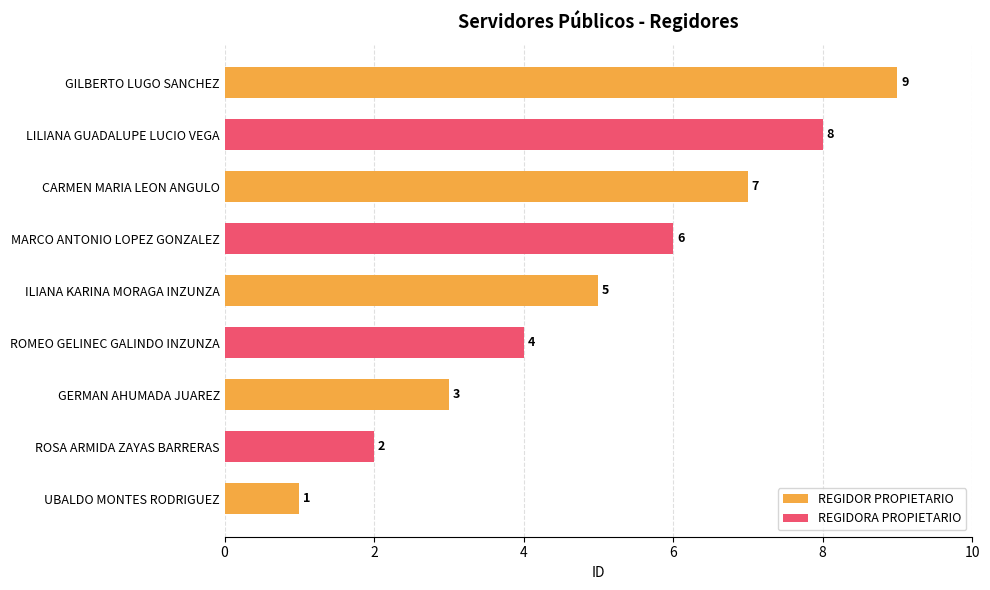

Read the value at CARMEN MARIA LEON ANGULO.

7